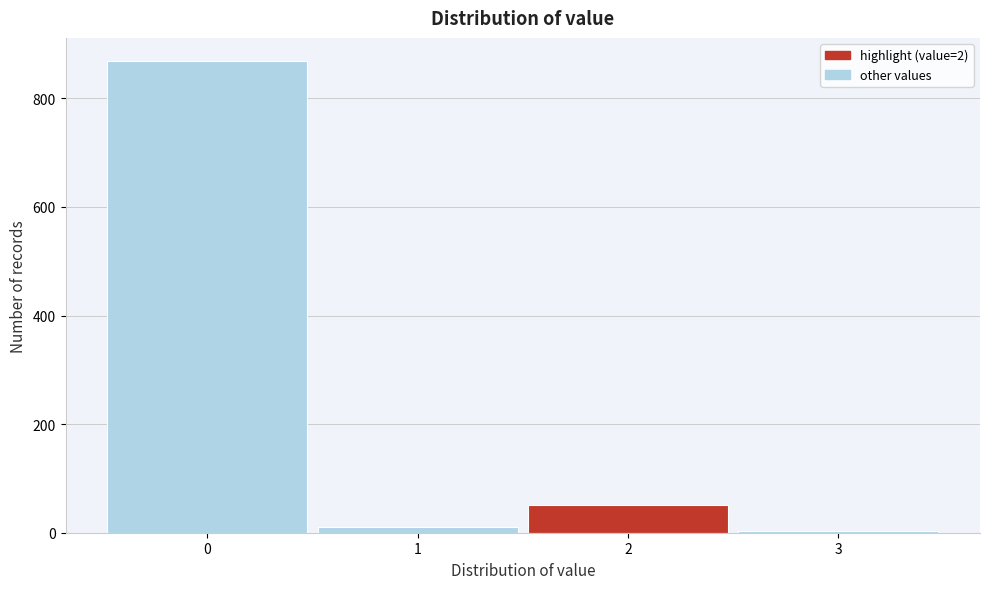

Reading left to right, list every bar in this chart as the range it spans on the x-axis followed by its height. The values are not printed on the chart, so give them approximately, as read against the axis.

-0.5 to 0.5: 860
0.5 to 1.5: under 20
1.5 to 2.5: 60
2.5 to 3.5: under 20